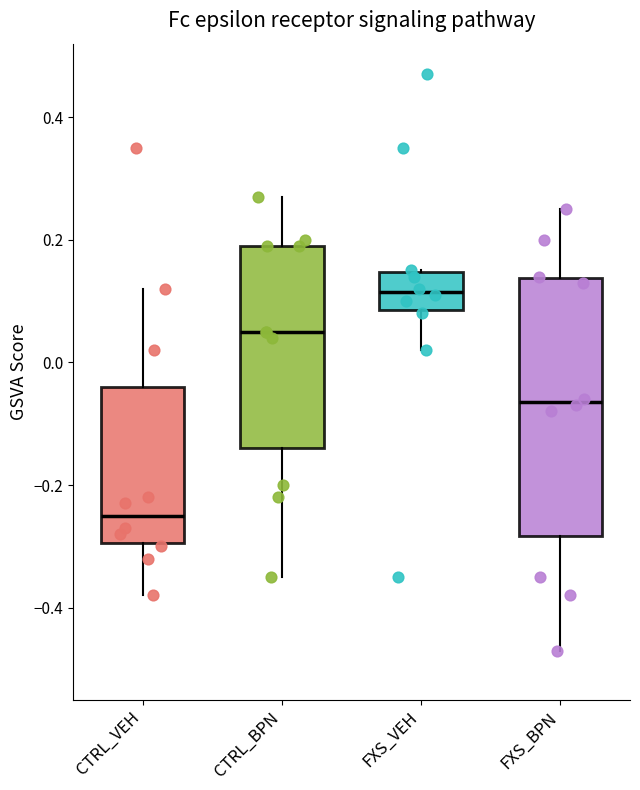

Which box is the tallest, from its lower edge to its upper edge?

FXS_BPN